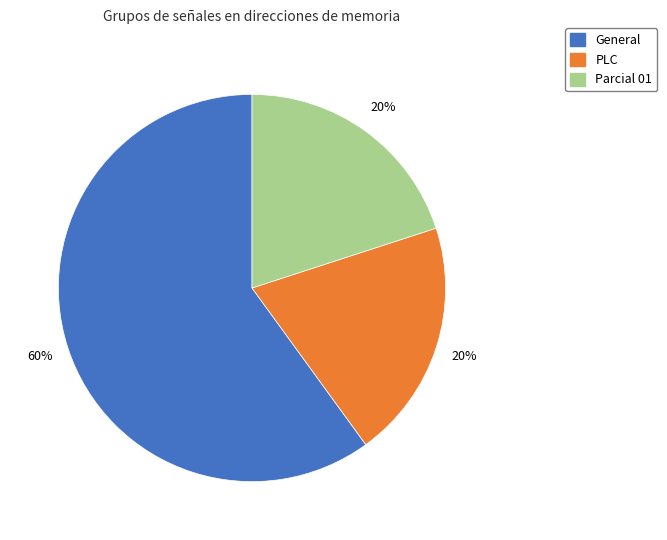

Is it true that Parcial 01 is 20% of the pie?

True